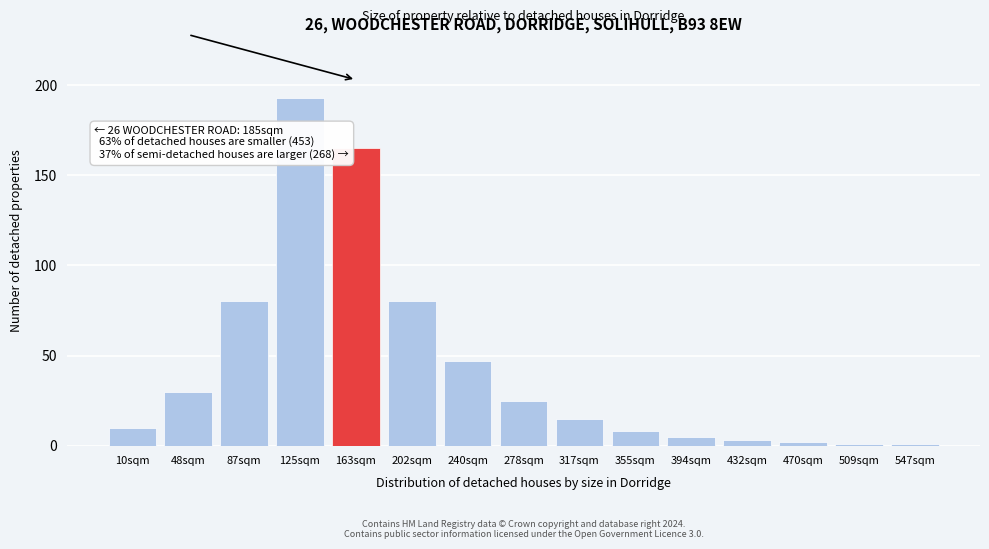

Reading right to left, transcribe all the data shown in this chart.

547sqm=1	509sqm=1	470sqm=2	432sqm=3	394sqm=5	355sqm=8	317sqm=15	278sqm=25	240sqm=47	202sqm=80	163sqm=165	125sqm=193	87sqm=80	48sqm=30	10sqm=10